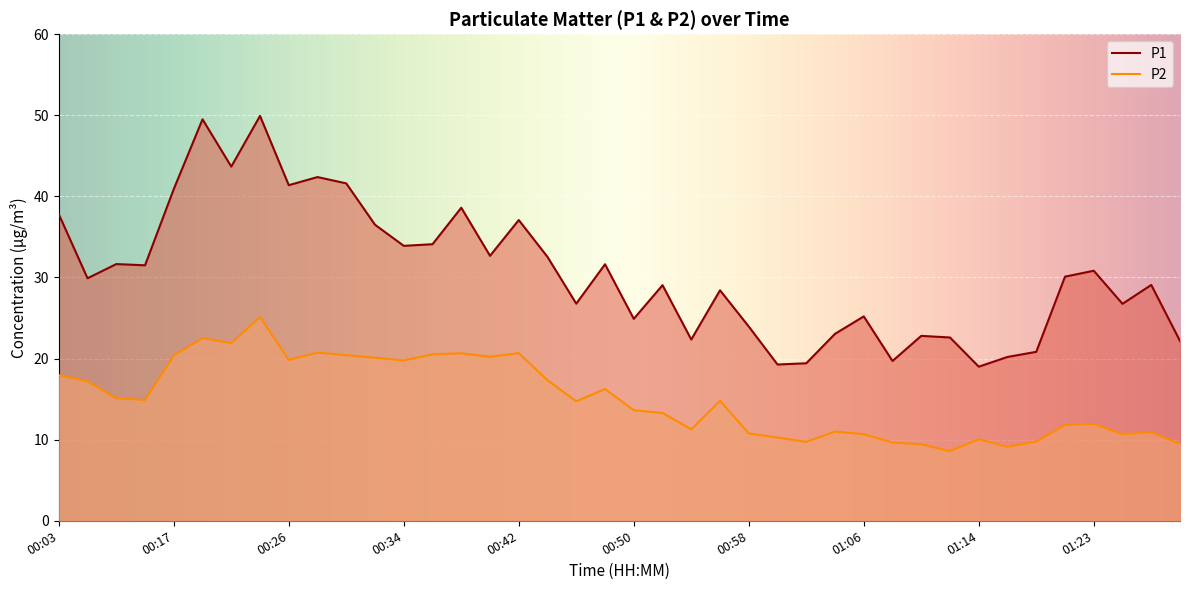

Which series has the largest total across all categories?

P1